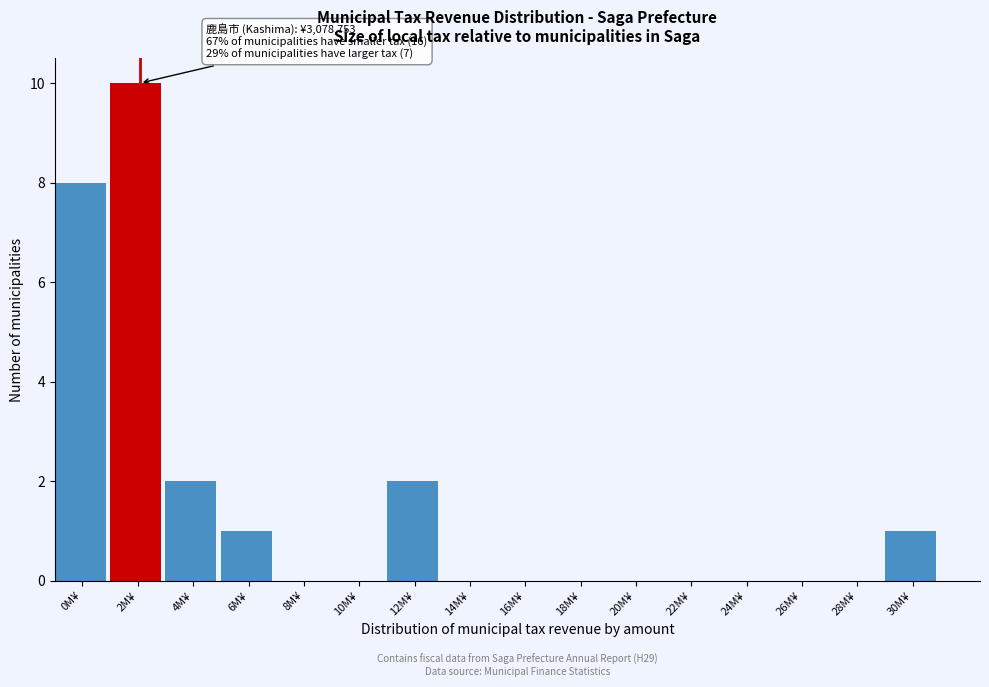

Reading left to right, list all the values displayed in this chart.

0M¥=8	2M¥=10	4M¥=2	6M¥=1	8M¥=0	10M¥=0	12M¥=2	14M¥=0	16M¥=0	18M¥=0	20M¥=0	22M¥=0	24M¥=0	26M¥=0	28M¥=0	30M¥=1